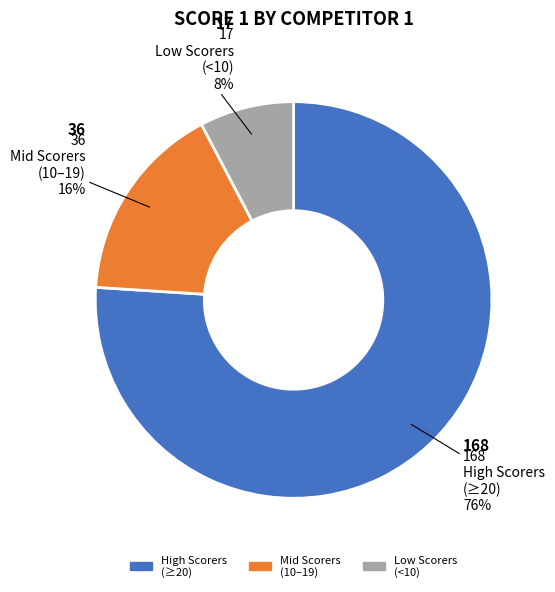

Is there a majority slice in this chart?

Yes